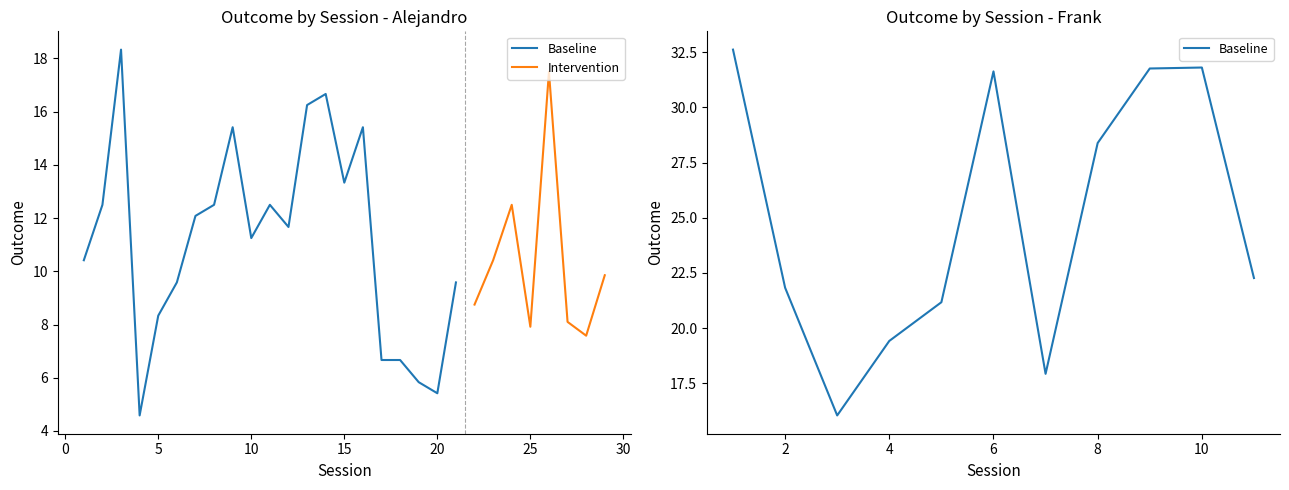

What is the value of the 9th point from the left?

31.8